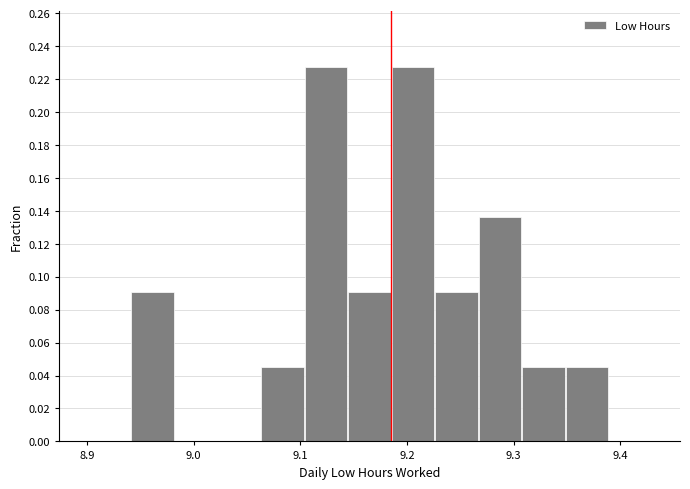

What is the height of the bar covering 9.31 to 9.35 on the x-axis? Neither the bar edges nor the heights are printed on the chart, so give them approximately, as read against the axes.

0.046